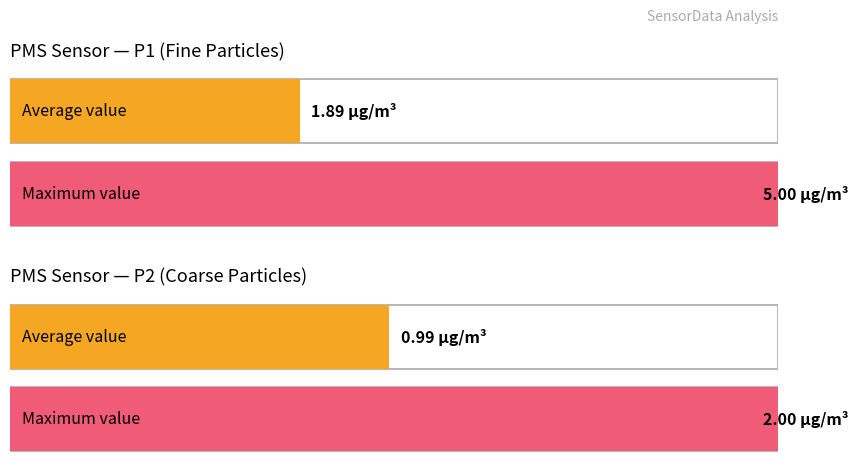

True or false: Min_cycle has a value of 6 at Signal_-45.

False